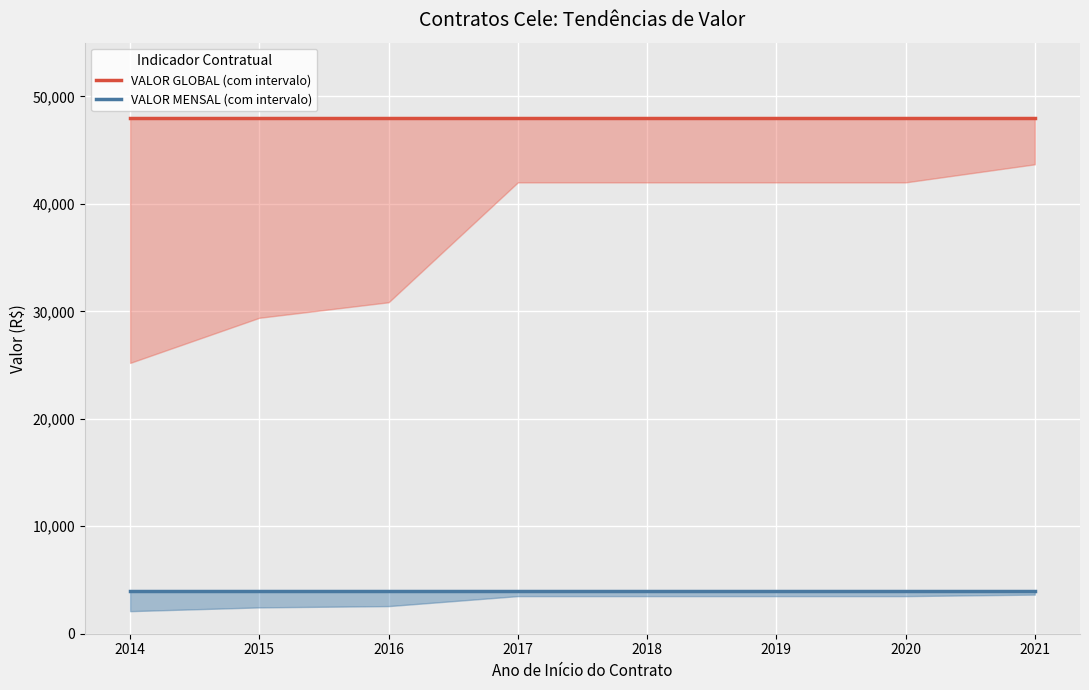

What are all the series names shown in the legend?

VALOR GLOBAL (com intervalo), VALOR MENSAL (com intervalo)